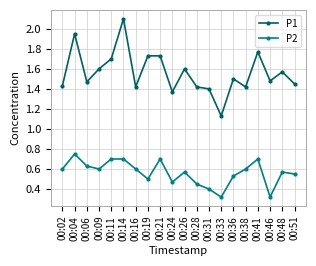

Is the value of P2 at 00:48 greater than the value of P1 at 00:41?

No